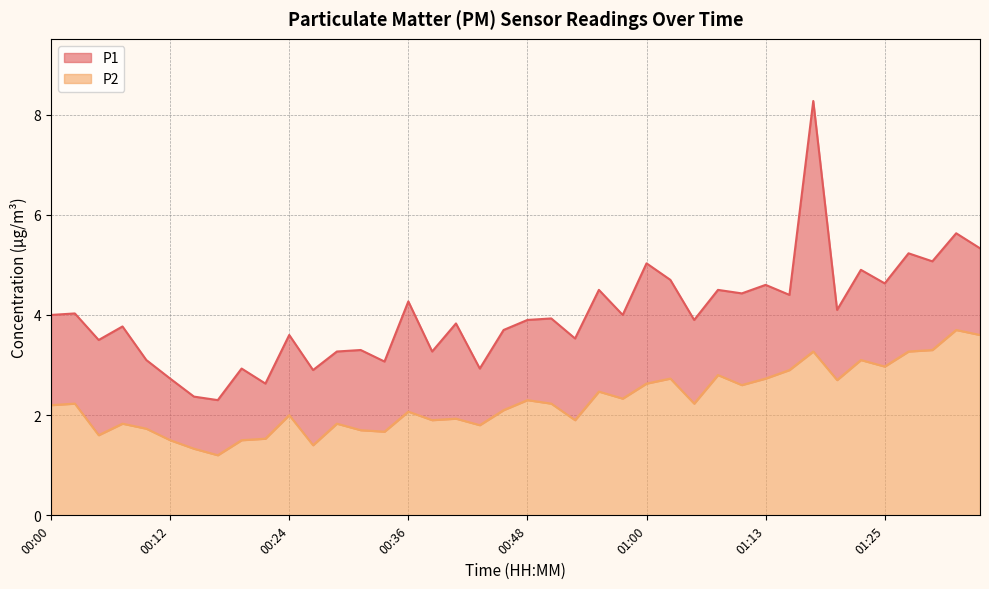

Where is the first local maximum for P1?

00:02